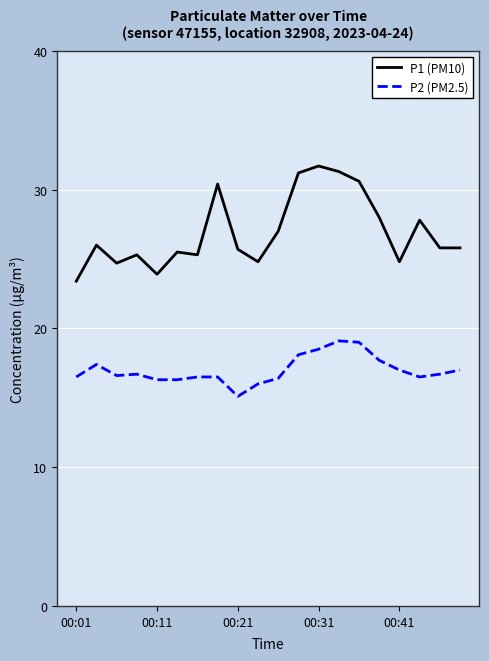

Which series has the largest total across all categories?

P1 (PM10)